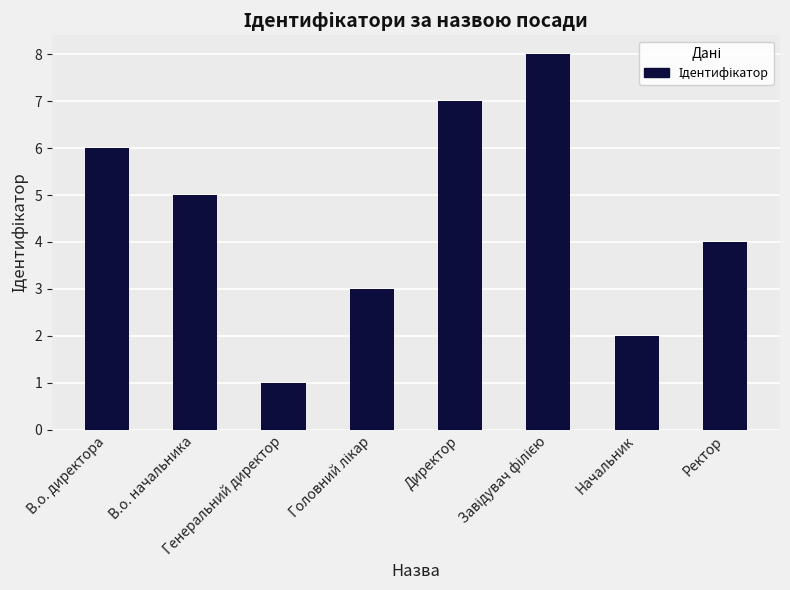

Which label corresponds to the smallest value in the chart?

Генеральний директор